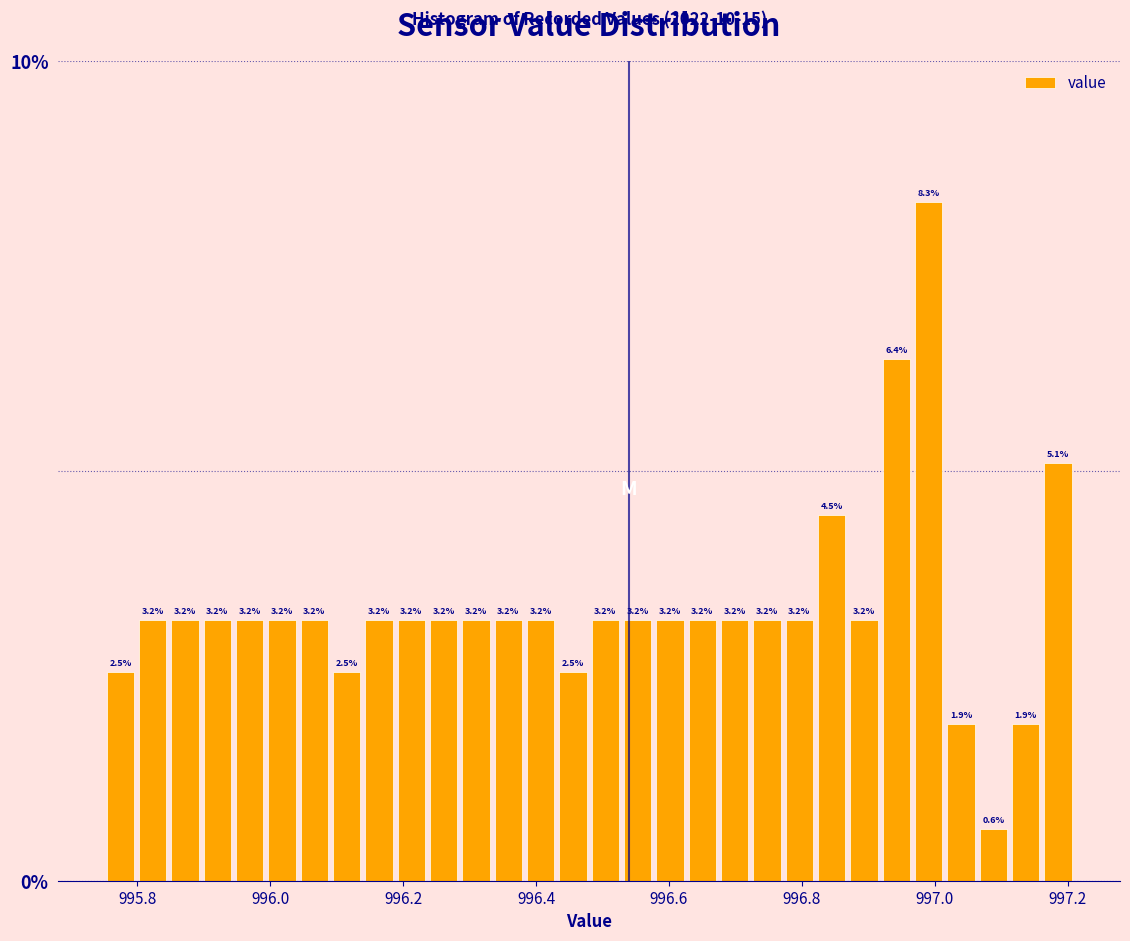

Read against the x-axis, roughly where is the centre of the tallest bar?

997.00